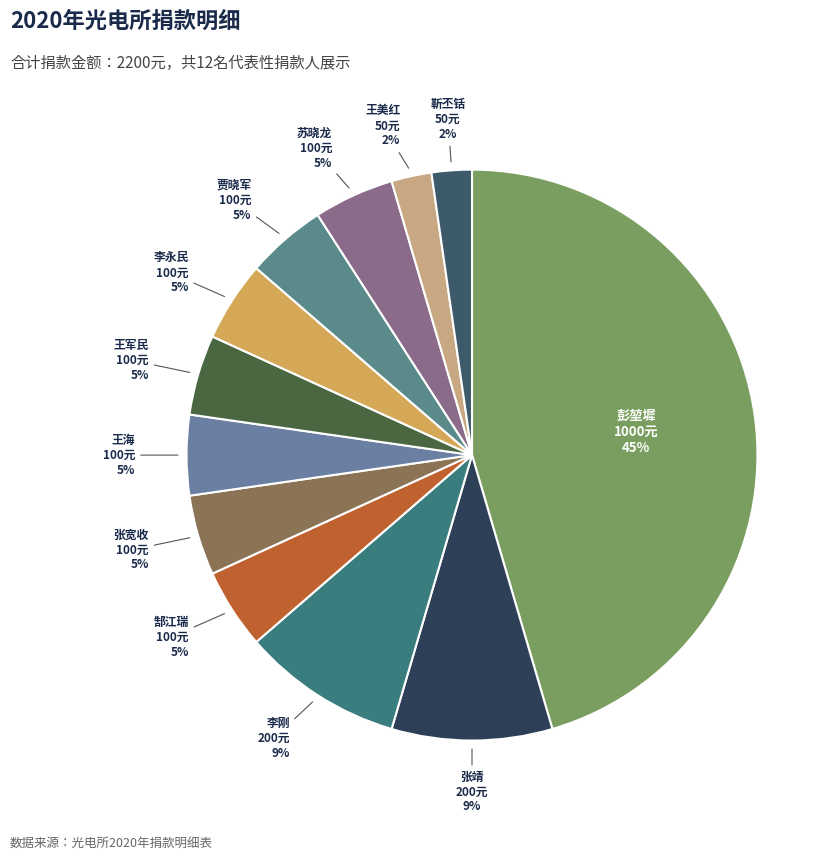

How many segments does this pie chart have?

12